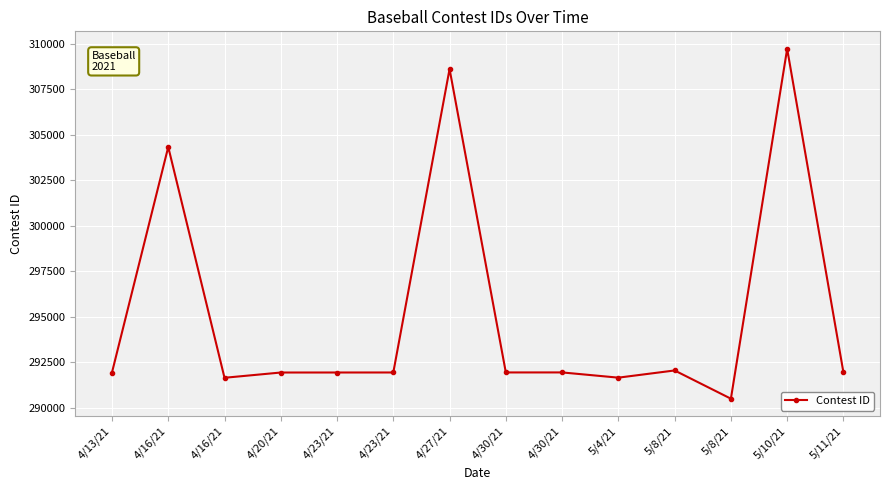

What is the difference between the values at 4/23/21 and 5/4/21?

284